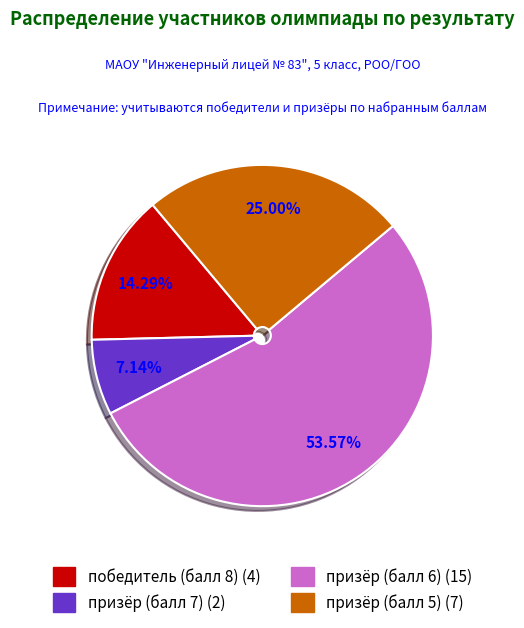

Which has a higher value, призёр (балл 7) or призёр (балл 6)?

призёр (балл 6)